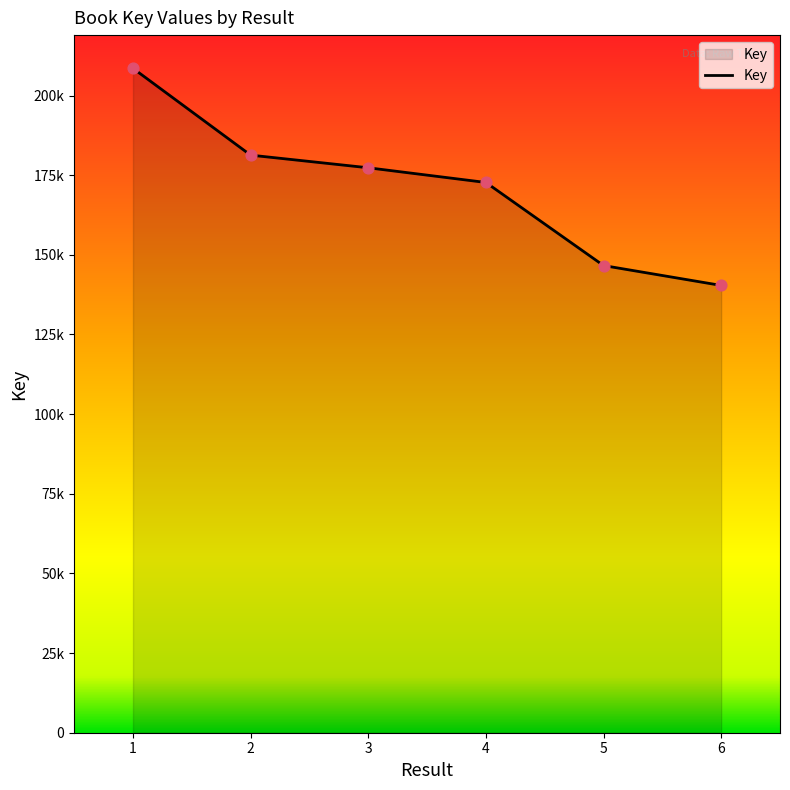

Is this an area chart (filled region under the line)?

Yes